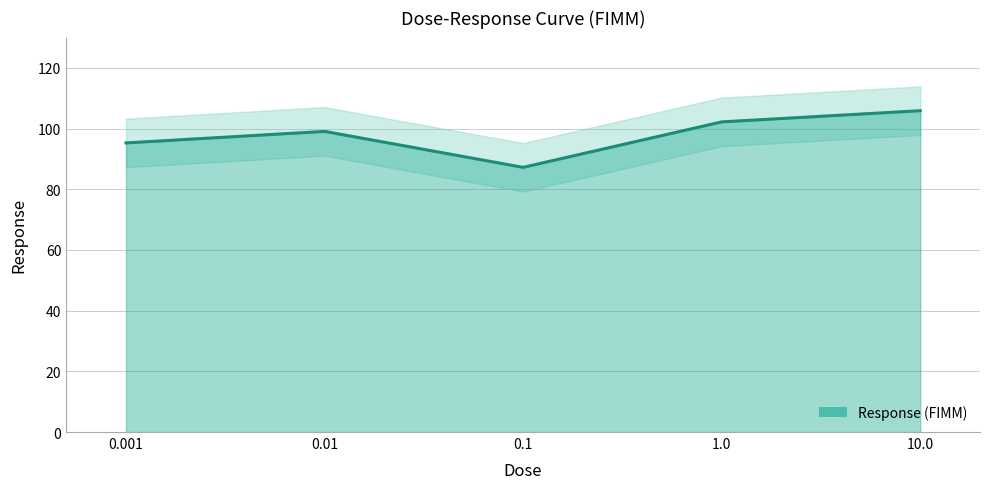

Reading right to left, extract all data points from this chart.

10.0=105.9	1.0=102.2	0.1=87.2	0.01=99.1	0.001=95.3